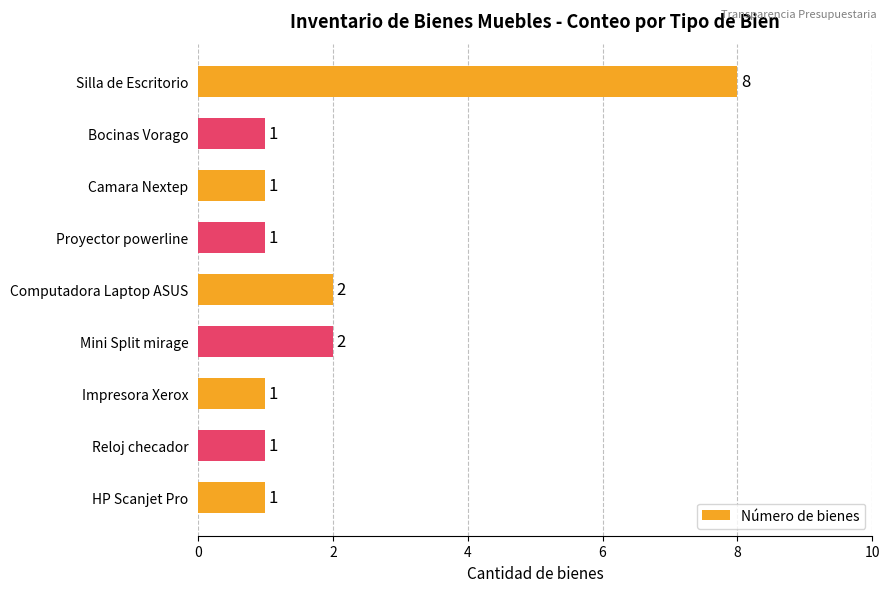

Are the bars horizontal?

Yes